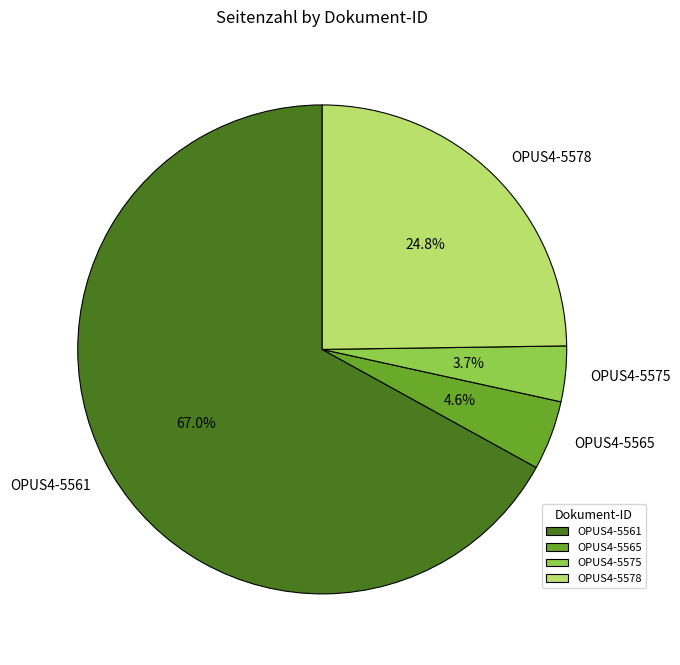

To the nearest percent, what percentage of the pie is OPUS4-5578?

25%